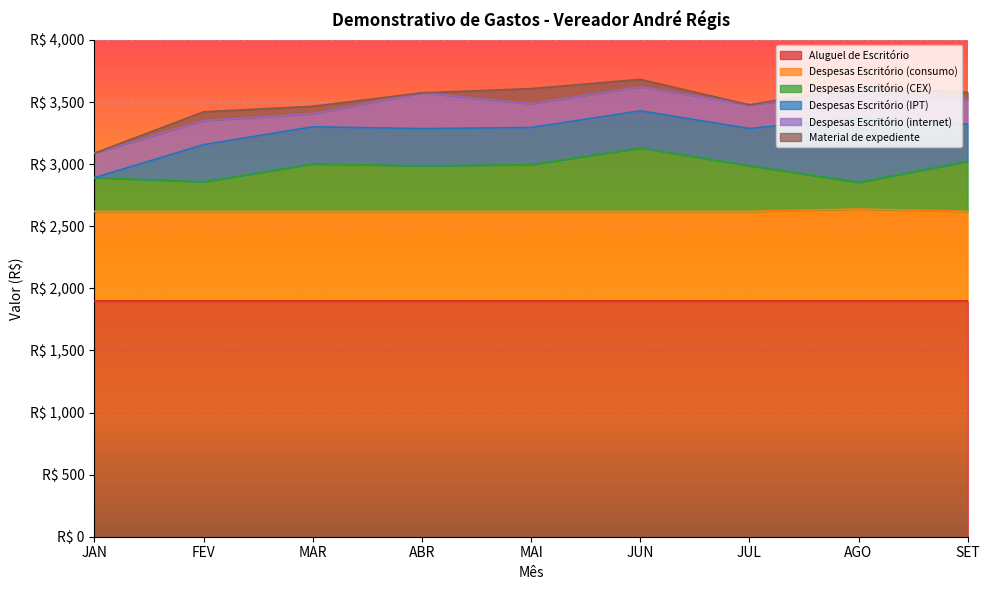

What position from the left is MAR?

3